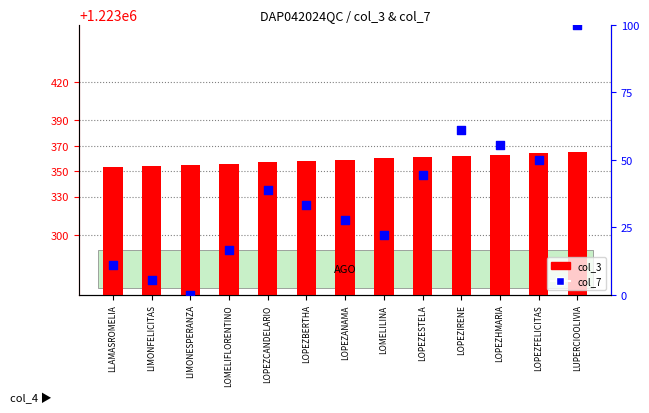

What is the total value across all series at LOPEZBERTHA?

1223391.3